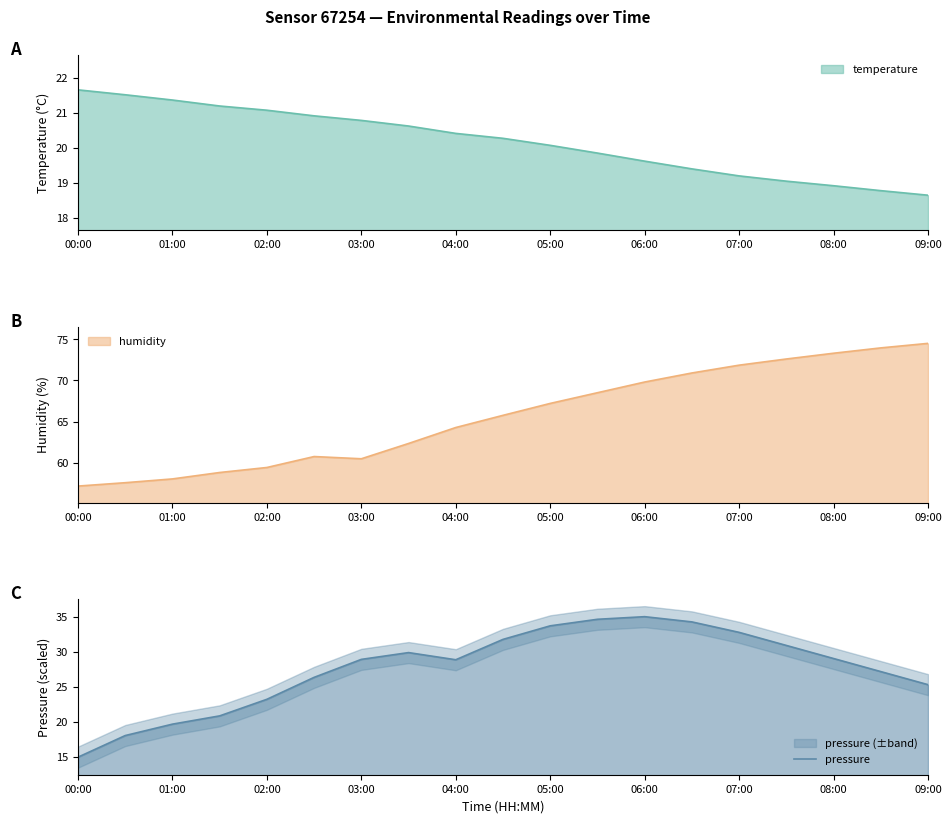

At which label does pressure first exceed 28?

03:00